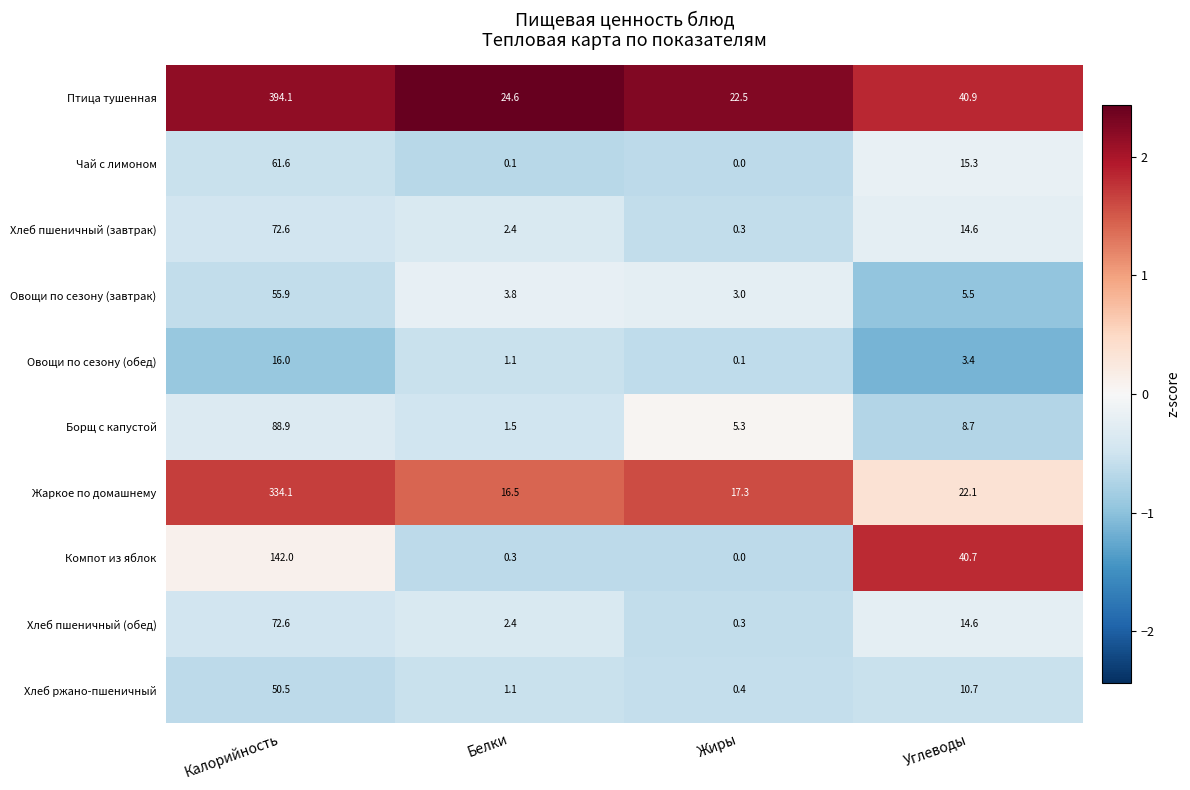

Where is Борщ с капустой nearest to the value 45?

Углеводы